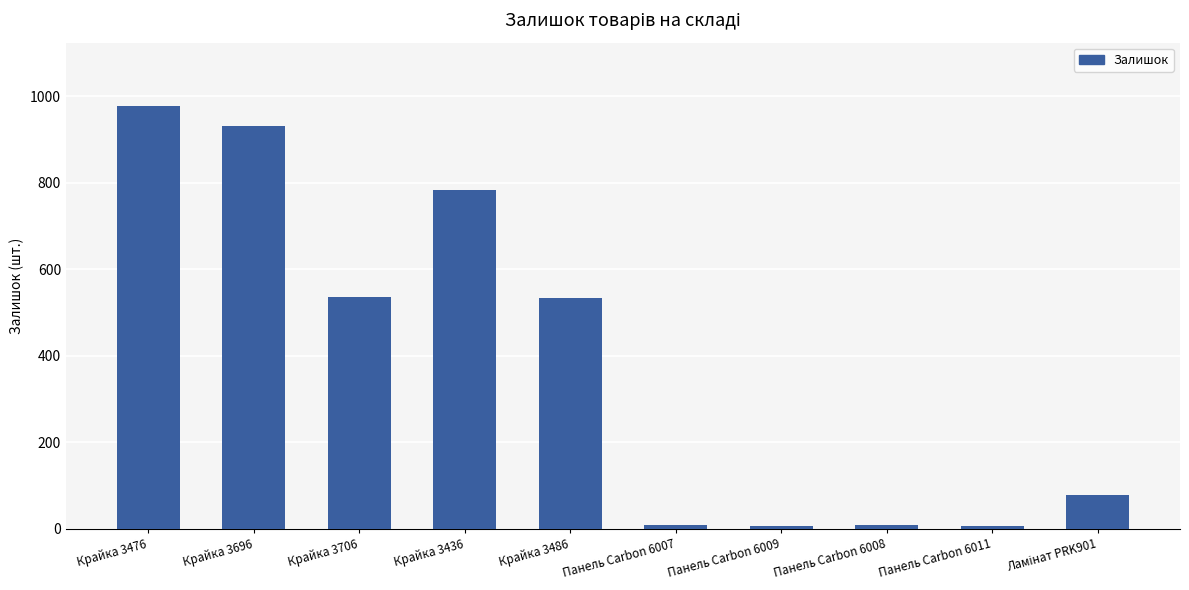

Approximately how many times larger is the value at Панель Carbon 6008 compared to Панель Carbon 6009?

1.1